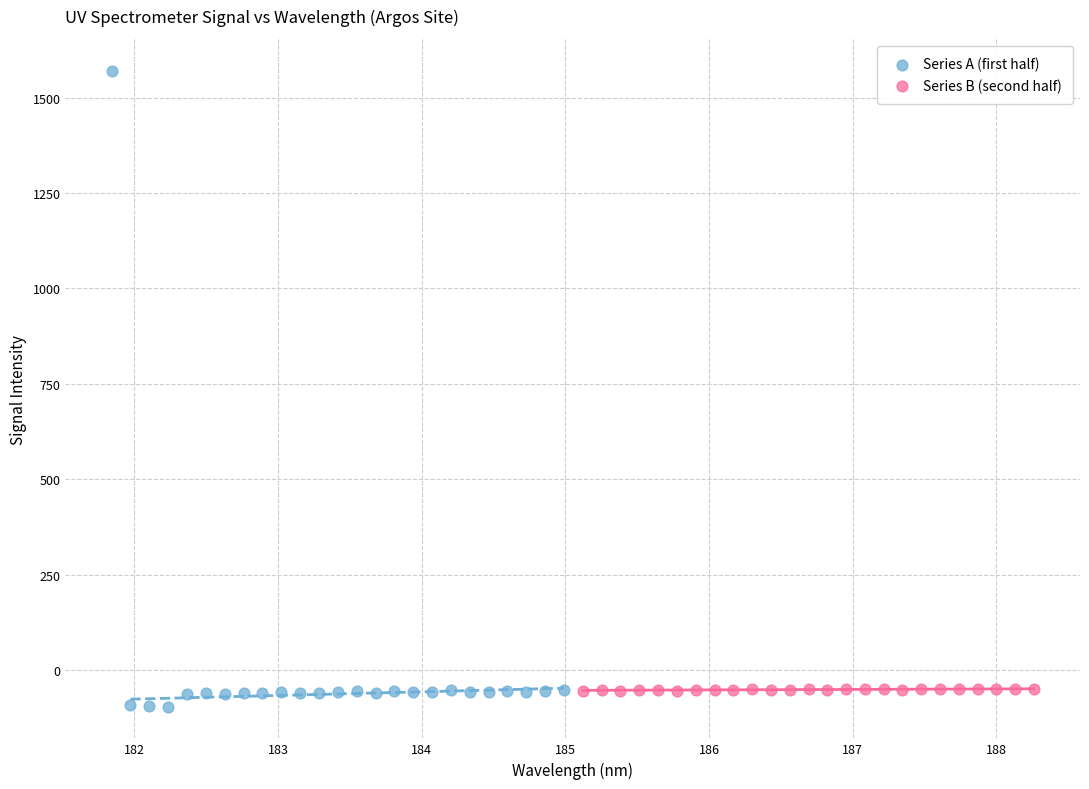

Which series has the widest spread of Y values?

Series A (first half)